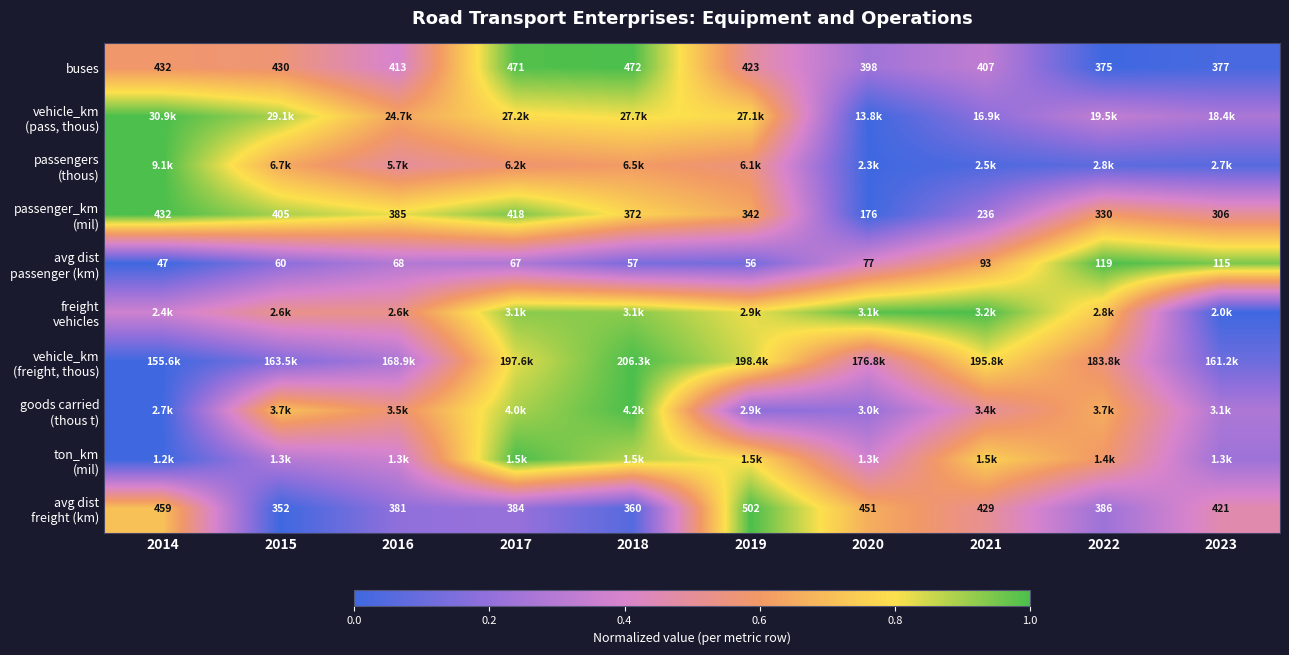

The value of passengers (thous) at 2016 is 0.2. True or false?

False